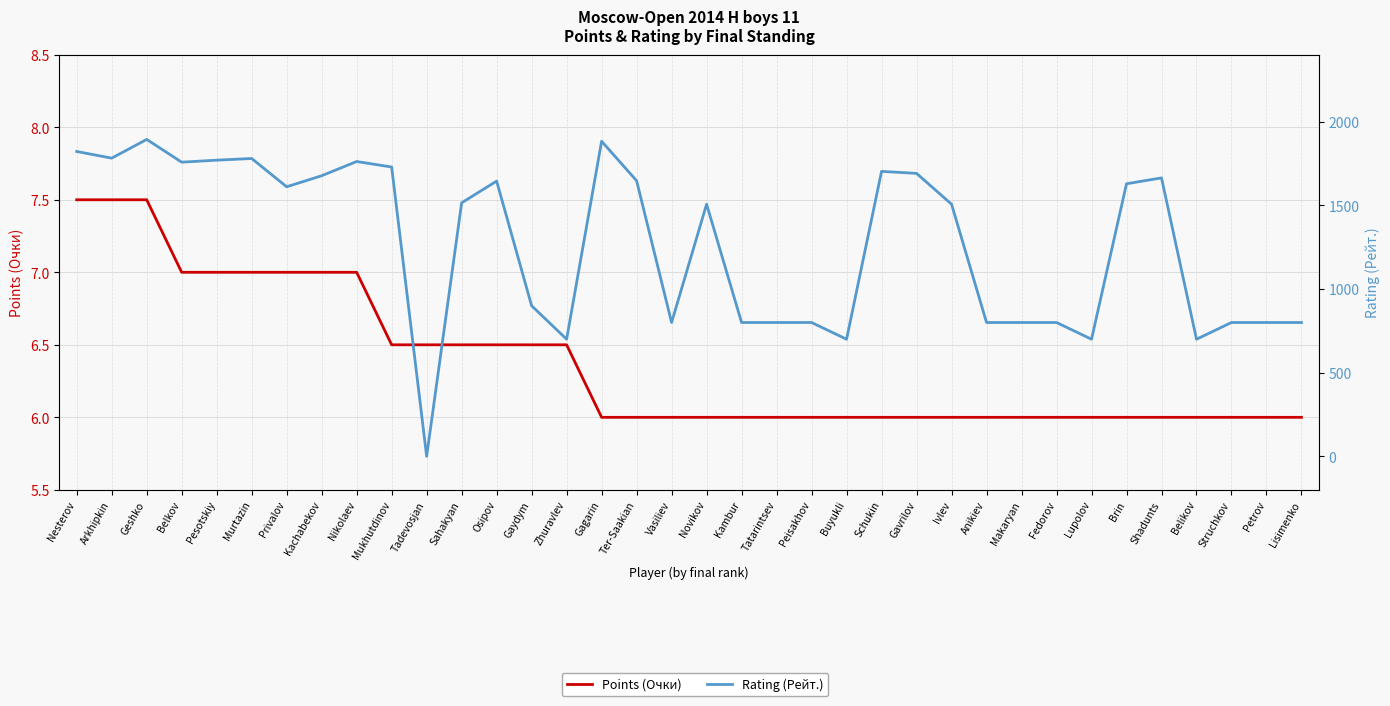

List the series in order of their peak value, highest first.

Rating (Рейт.), Points (Очки)